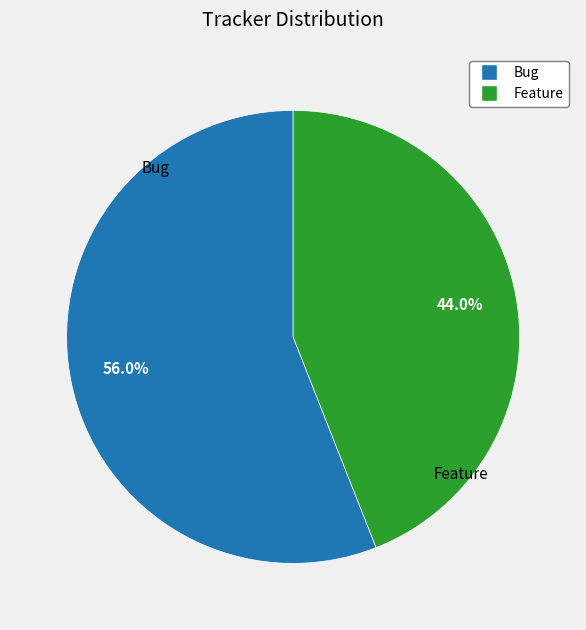

Which has a higher value, Bug or Feature?

Bug